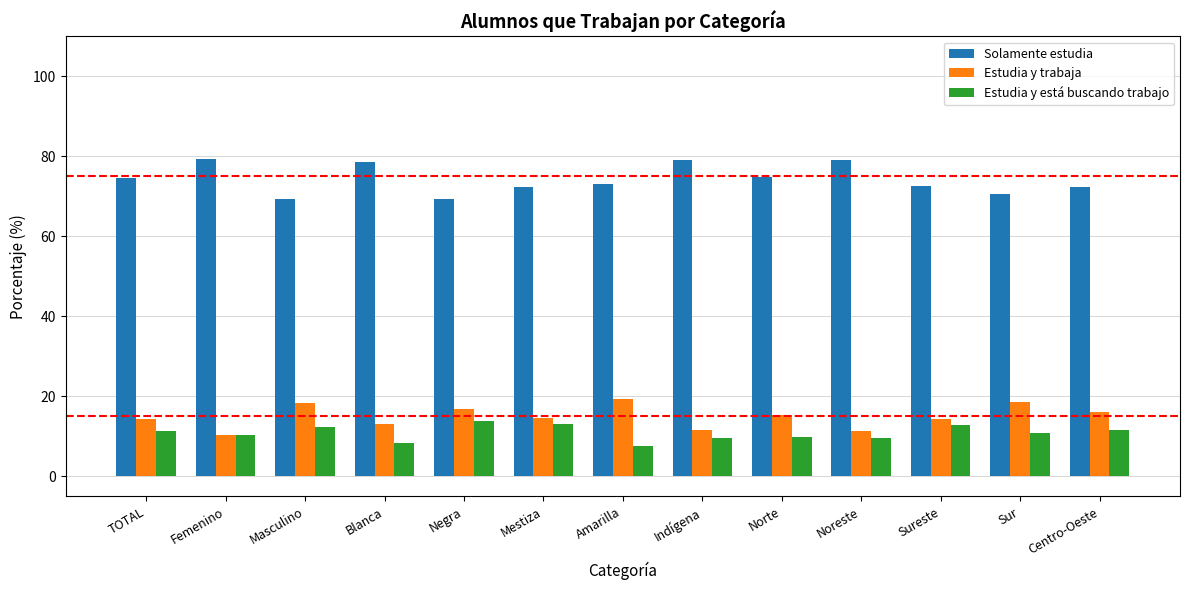

What is the value of the Estudia y está buscando trabajo bar at the 6th from the left?

13.1